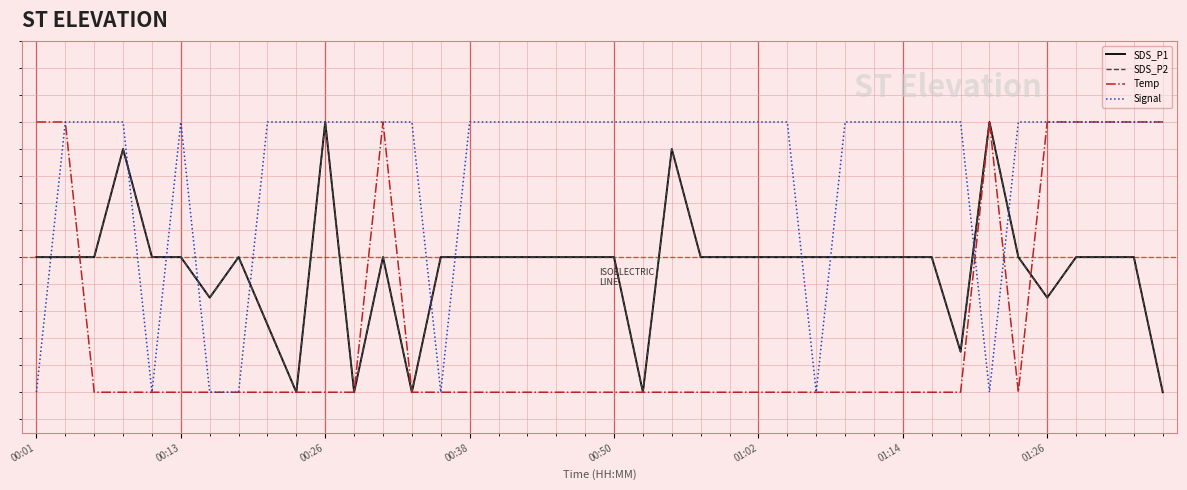

What is the difference between the maximum and minimum values in the Temp series?

1.0